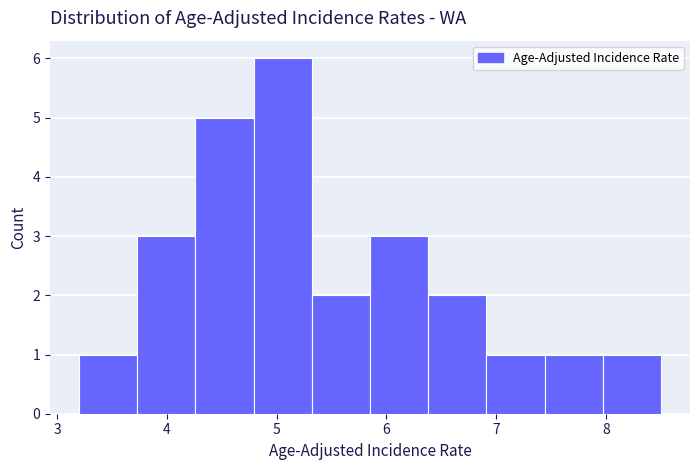

Reading left to right, list every bar in this chart as the range it spans on the x-axis followed by its height. Neither the bar edges nor the heights are printed on the chart, so give them approximately, as read against the axes.

3.20 to 3.73: 1
3.73 to 4.26: 3
4.26 to 4.79: 5
4.79 to 5.32: 6
5.32 to 5.85: 2
5.85 to 6.38: 3
6.38 to 6.91: 2
6.91 to 7.44: 1
7.44 to 7.97: 1
7.97 to 8.50: 1